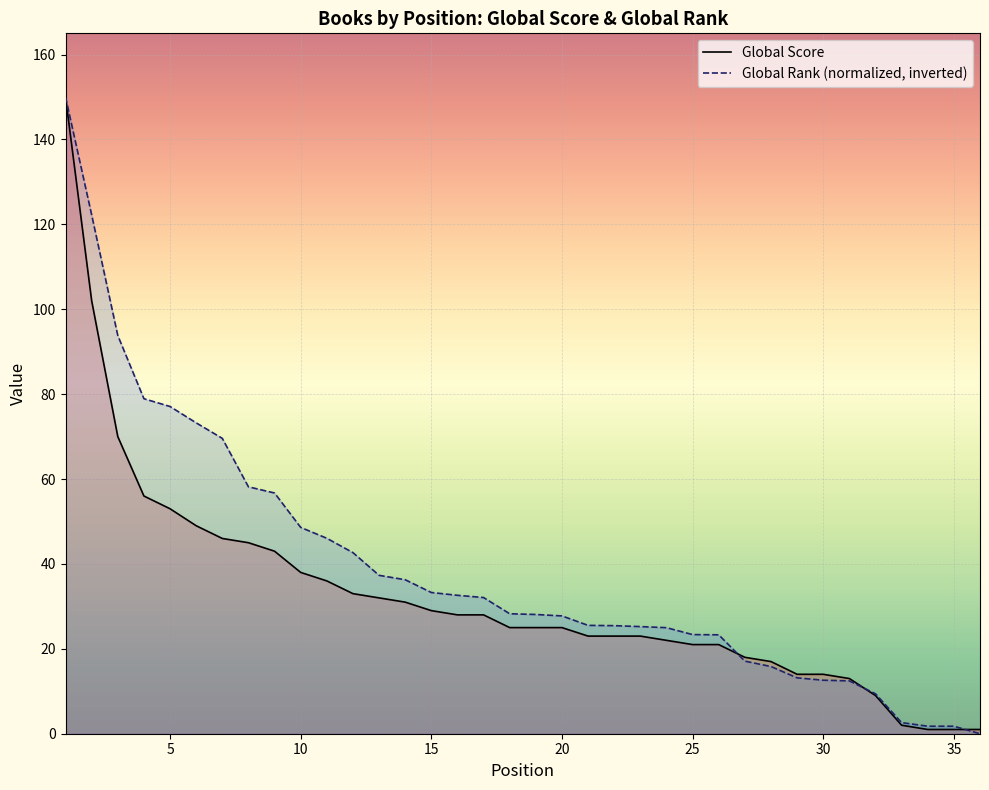

Rank the series by their average value, from highest to lowest.

Global Rank (normalized, inverted), Global Score